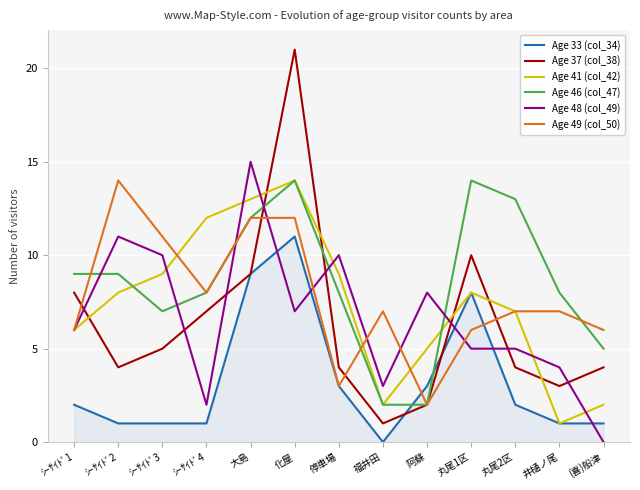

Reading left to right, list all the values displayed in this chart.

Age 33 (col_34): 2	1	1	1	9	11	3	0	3	8	2	1	1
Age 37 (col_38): 8	4	5	7	9	21	4	1	2	10	4	3	4
Age 41 (col_42): 6	8	9	12	13	14	9	2	5	8	7	1	2
Age 46 (col_47): 9	9	7	8	12	14	8	2	2	14	13	8	5
Age 48 (col_49): 6	11	10	2	15	7	10	3	8	5	5	4	0
Age 49 (col_50): 6	14	11	8	12	12	3	7	2	6	7	7	6